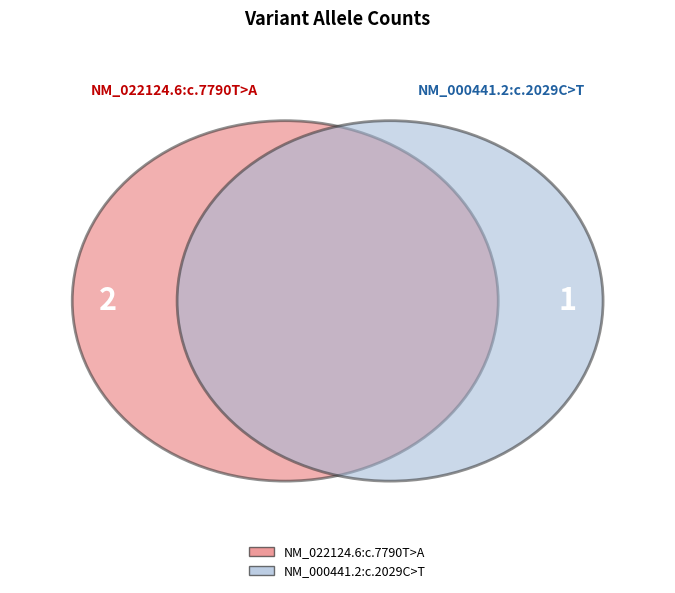

True or false: NM_022124.6:c.7790T>A accounts for 61% of the total.

False